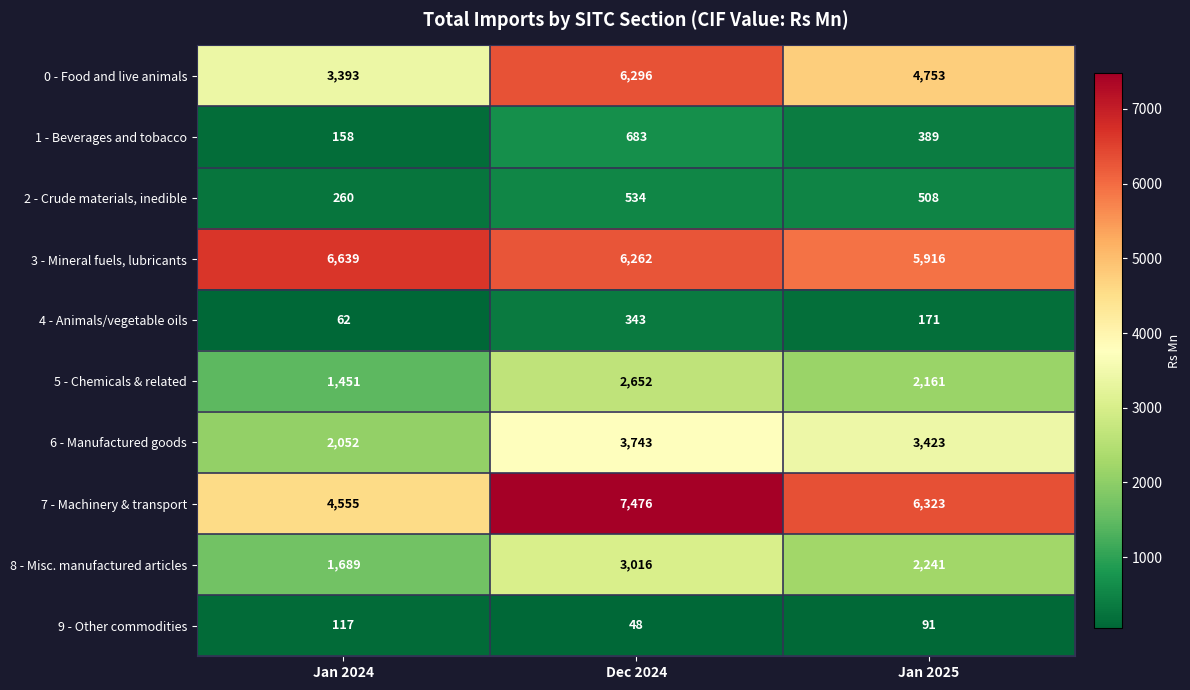

How many data points in 6 - Manufactured goods are less than 3423?

1